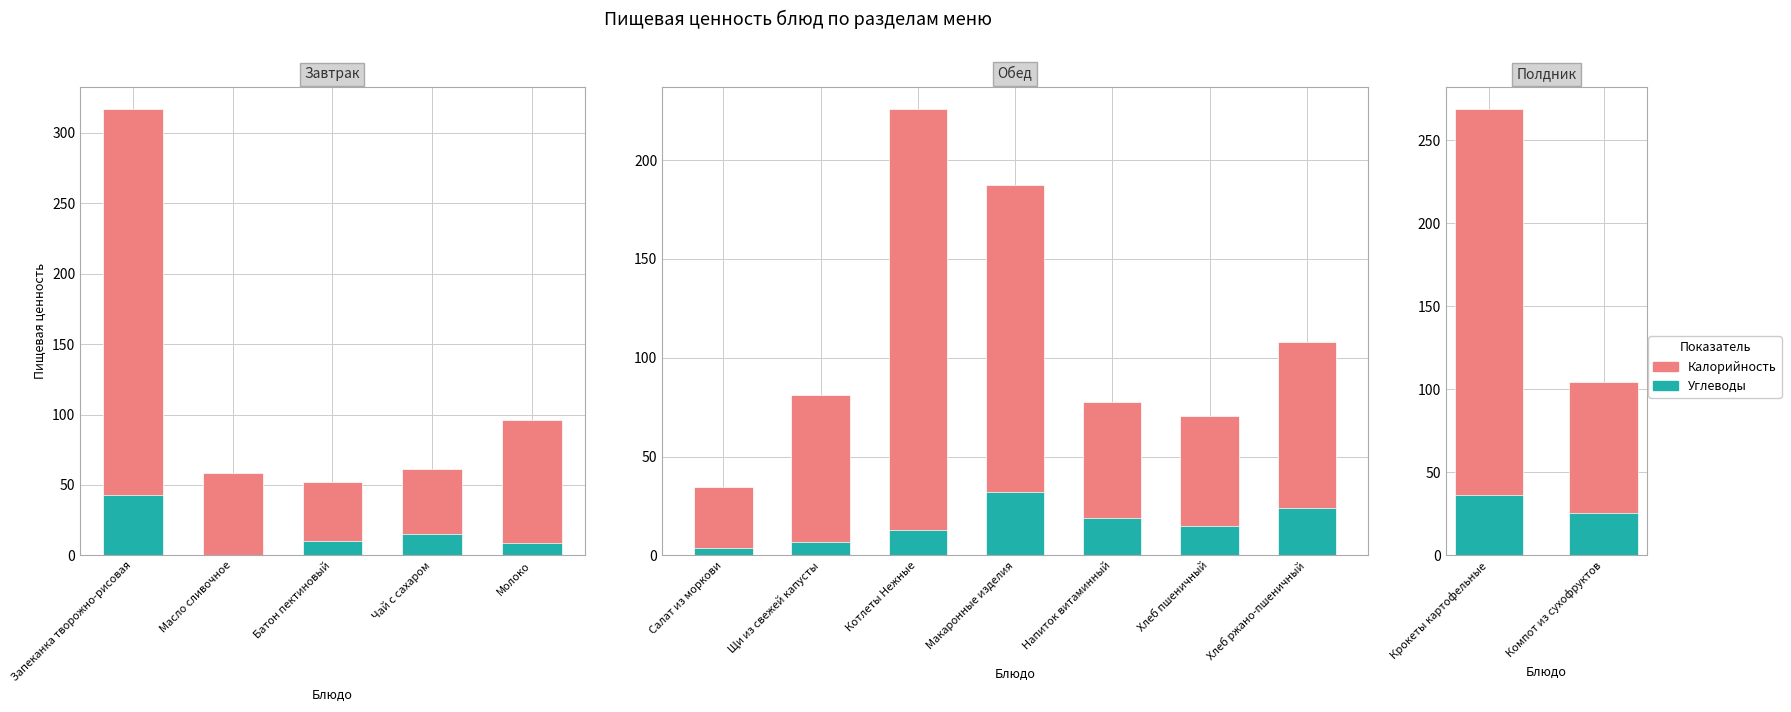

Are the bars horizontal?

No